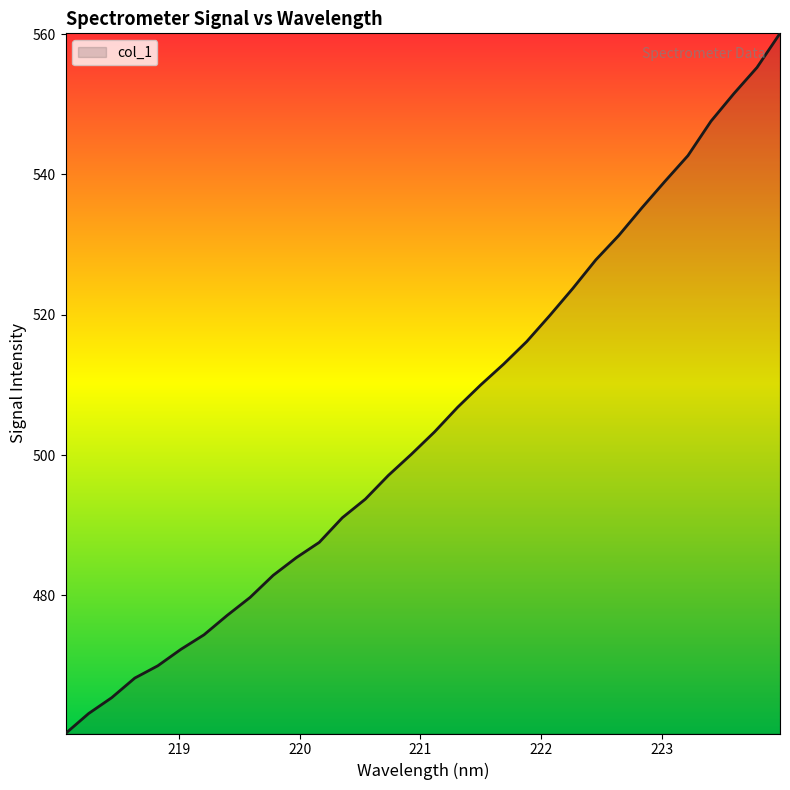

What is the smallest value displayed?

460.3